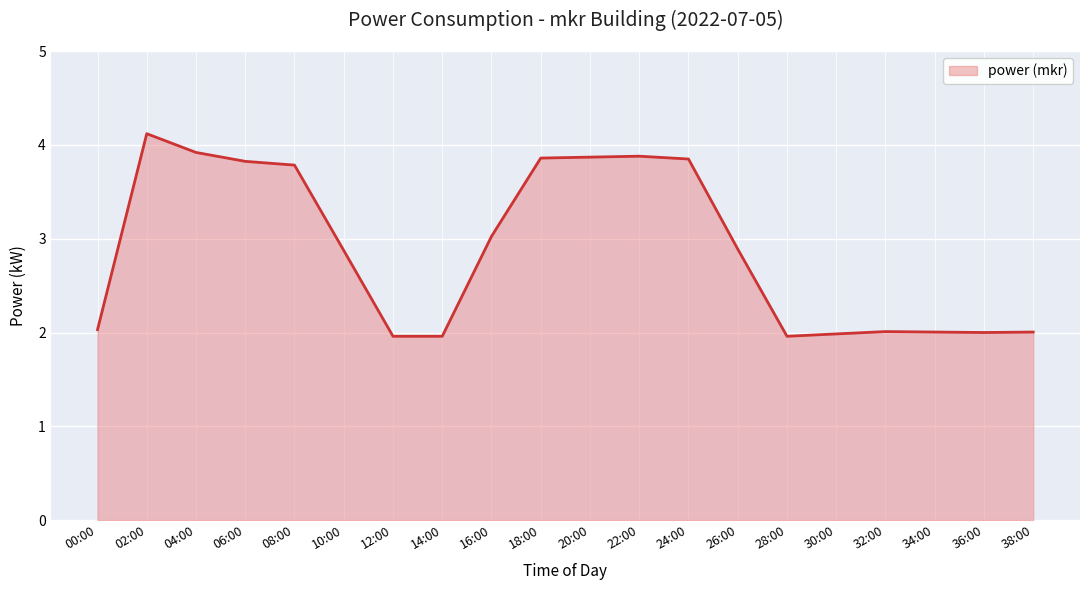

What position from the left is 32:00?

17